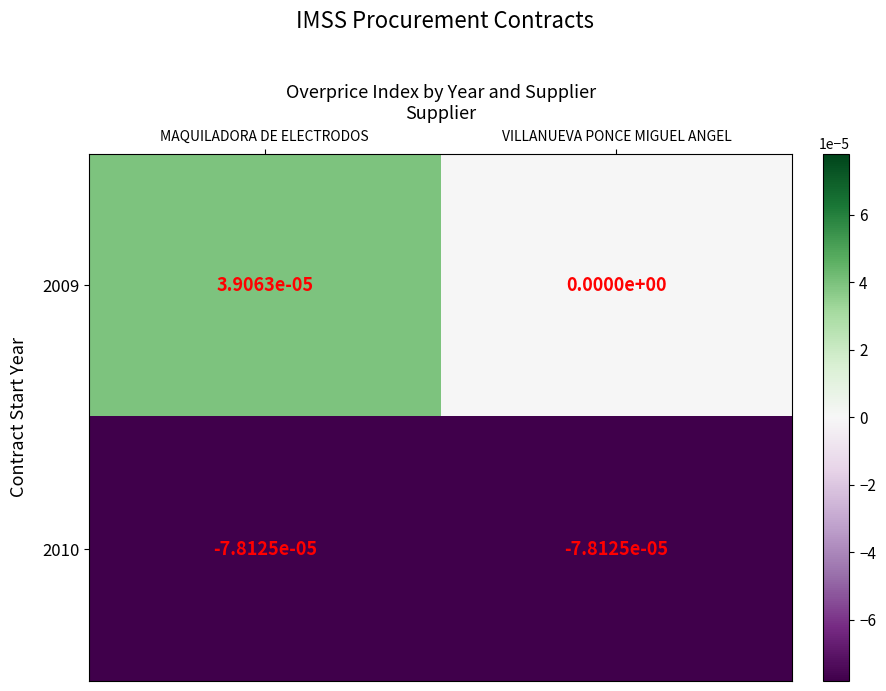

List the series in order of their overall mean, lowest first.

2010, 2009